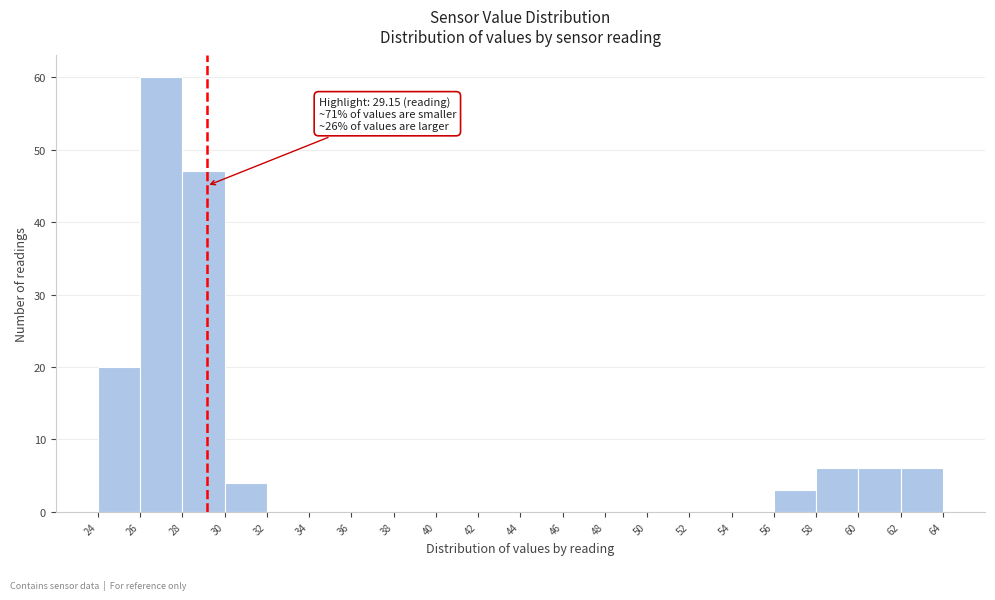

Which range on the x-axis has the tallest bar?

26 to 28